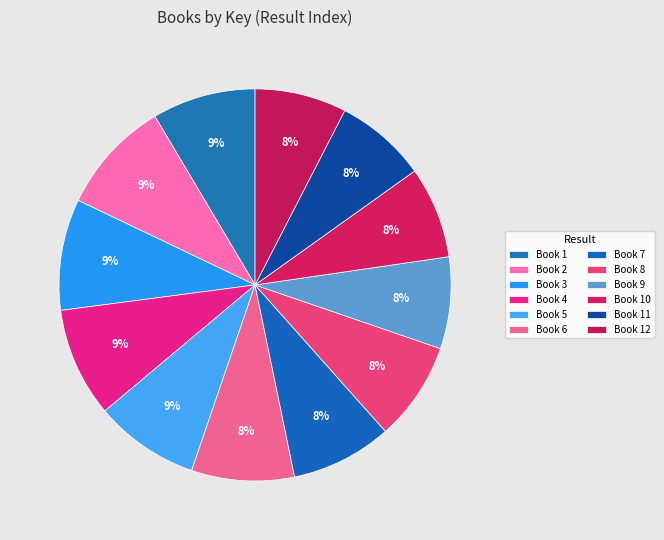

How many slices are in this pie chart?

12